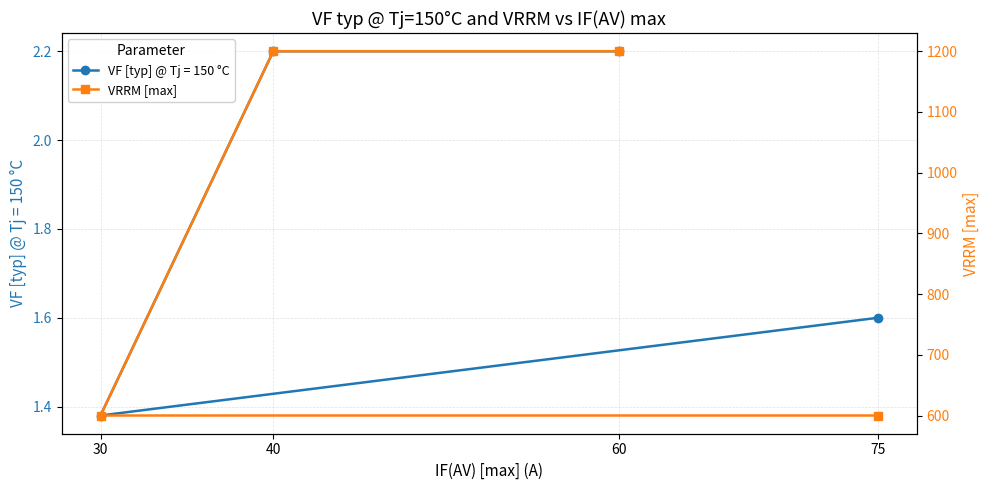

Count the values in the range 600 to 1200.

4